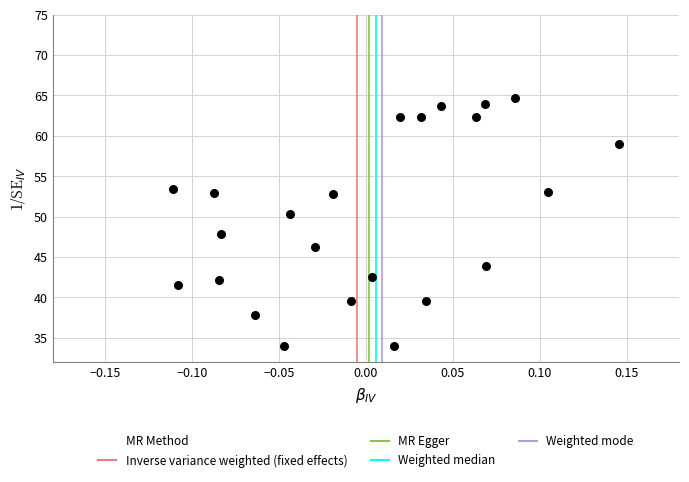

What is the range of Y values (max minus min)?

30.7